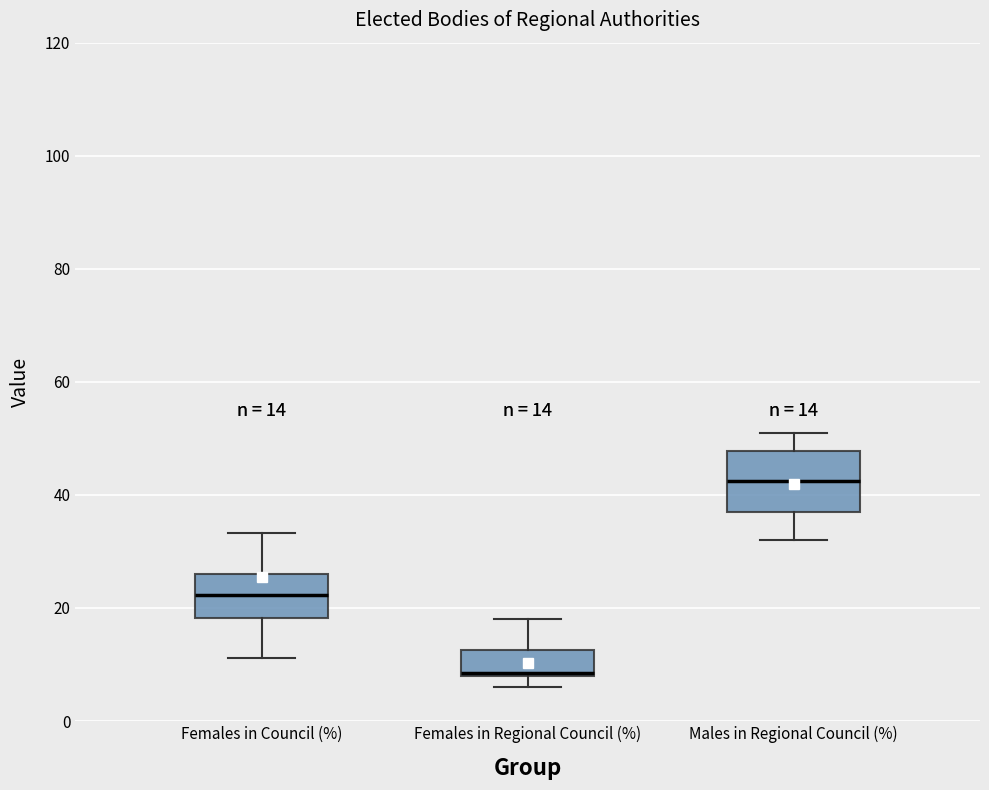

Which box has the highest median line?

Males in Regional Council (%)